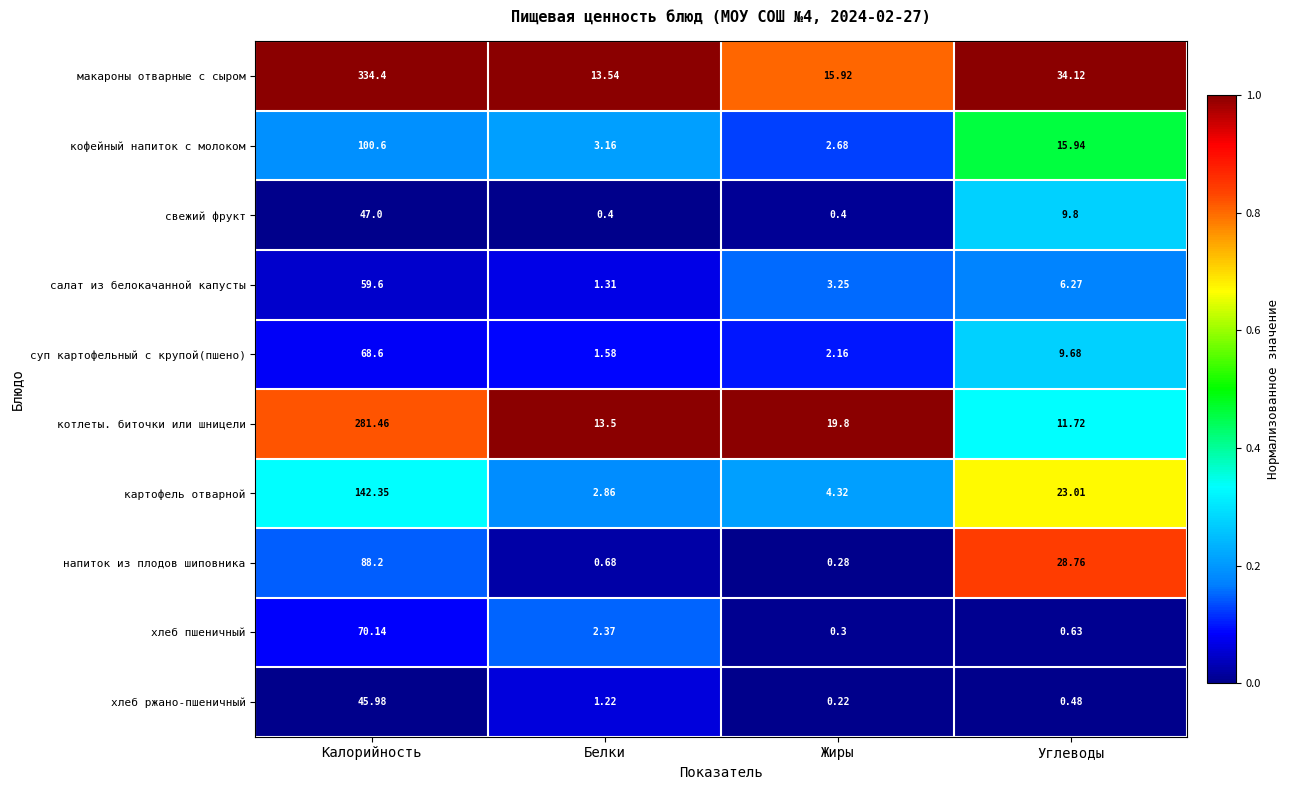

At which category is the sum across all series the highest?

Калорийность